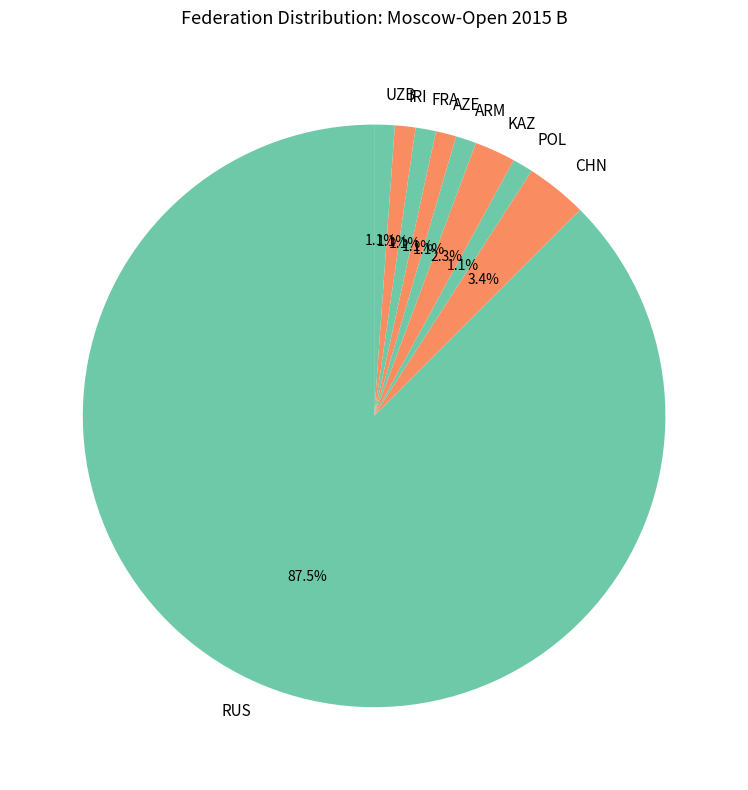

Which category accounts for the majority?

RUS